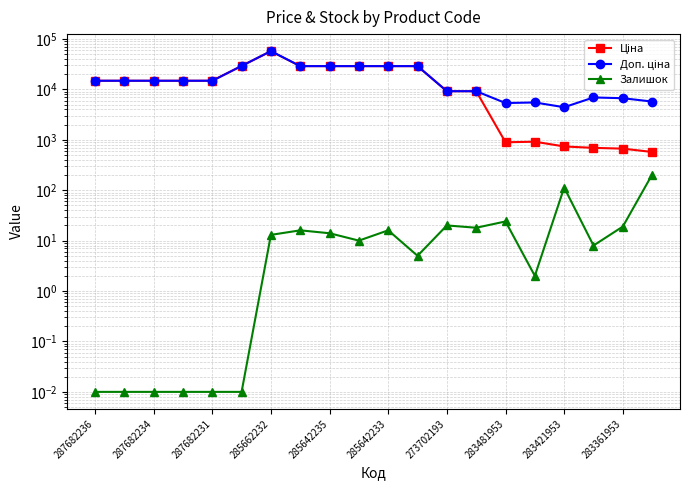

Count the number of categories in the chart.

20